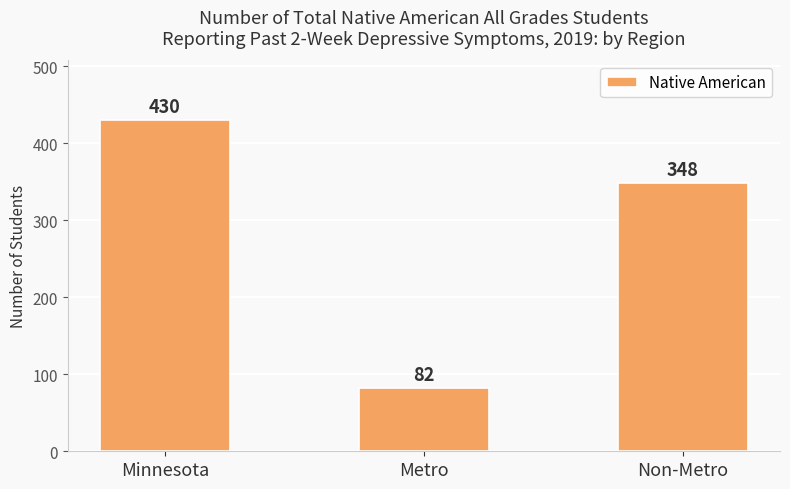

Reading left to right, what are all the values shown in this chart?

Minnesota=430	Metro=82	Non-Metro=348